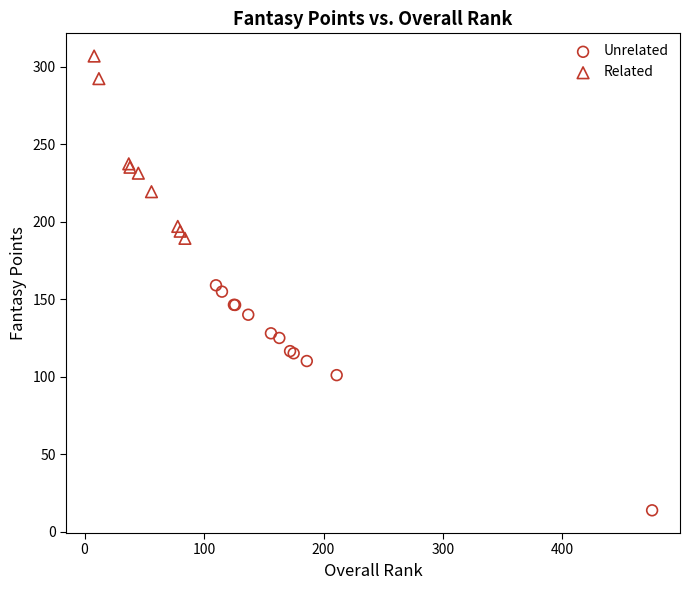

Which series has the largest Y range (max minus min)?

Unrelated